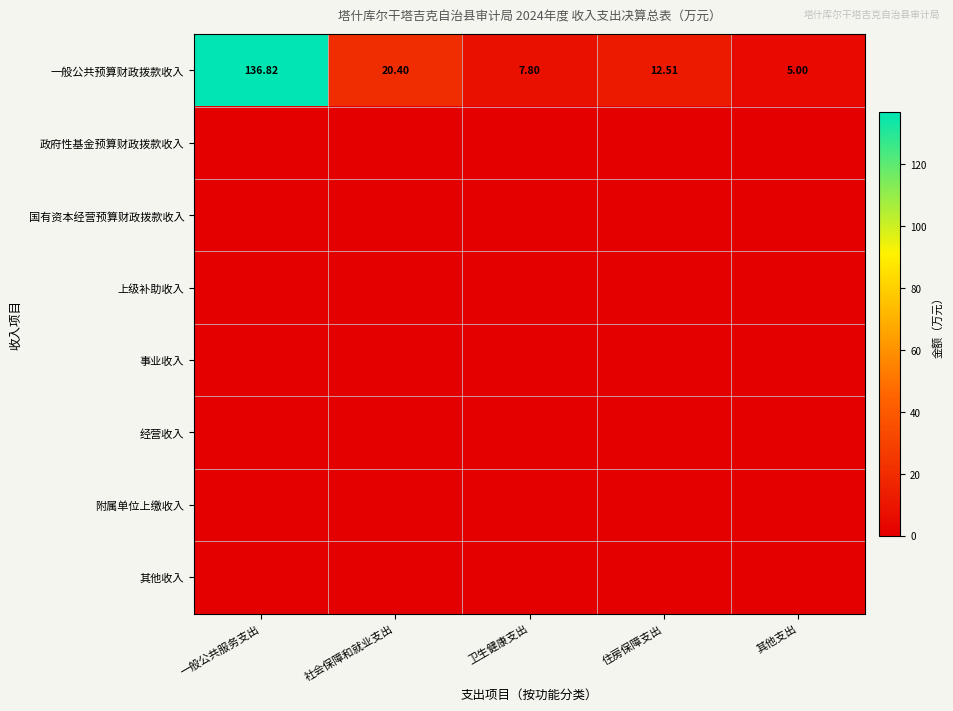

What is the total value across all series at 社会保障和就业支出?

20.4